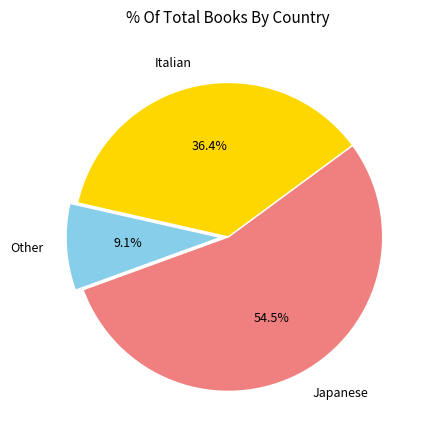

Between Japanese and Other, which is larger?

Japanese